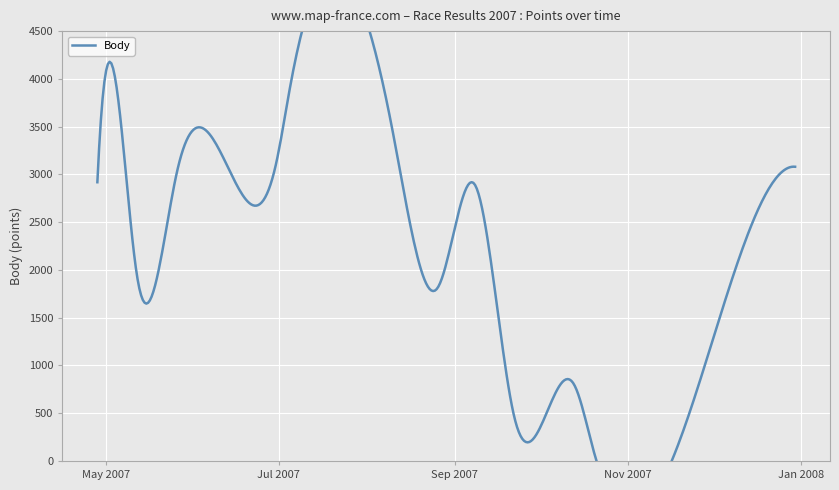

How many points are higher than both their immediate neighbors (excluding endpoints)?

5